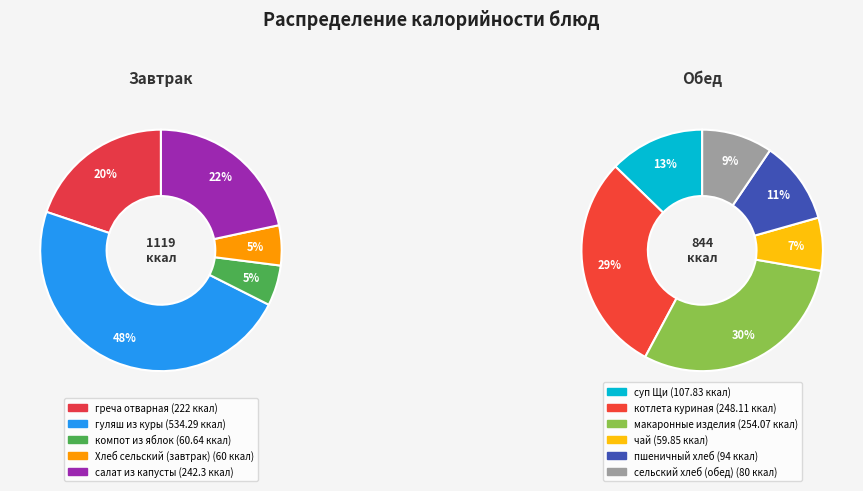

Does макаронные изделия account for over 50% of the chart?

No